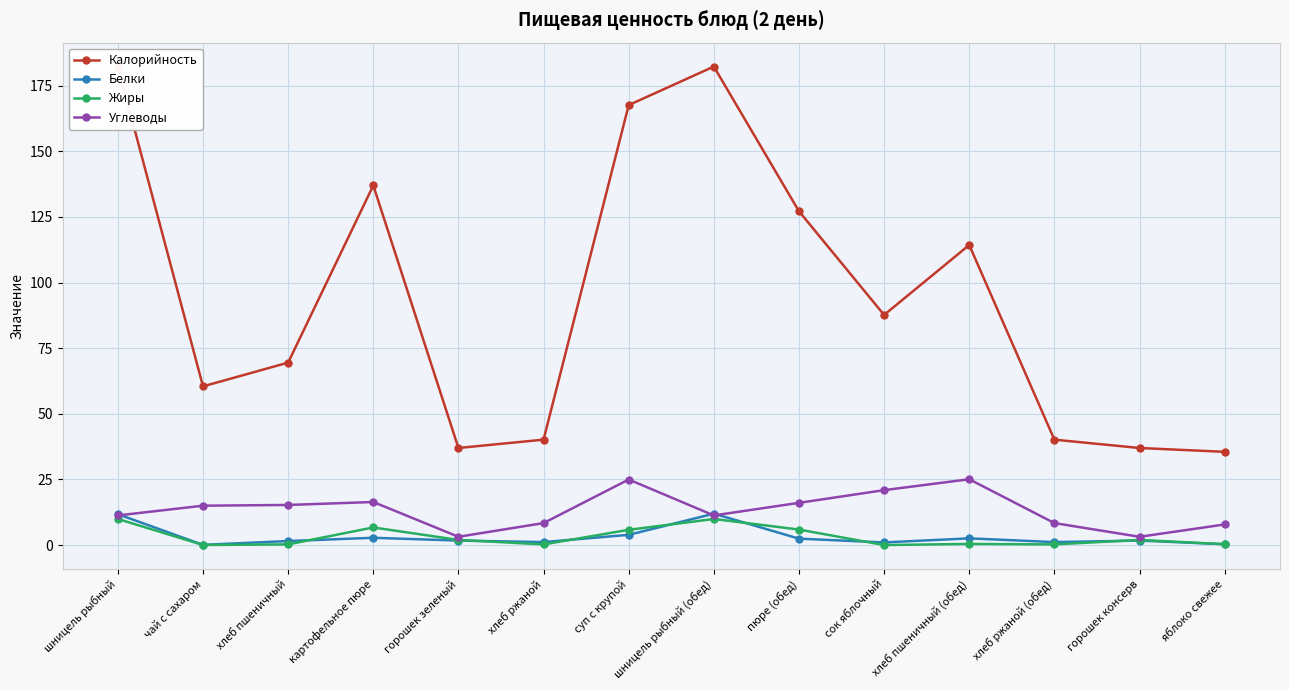

Between хлеб ржаной (обед) and сок яблочный, which is larger?

сок яблочный